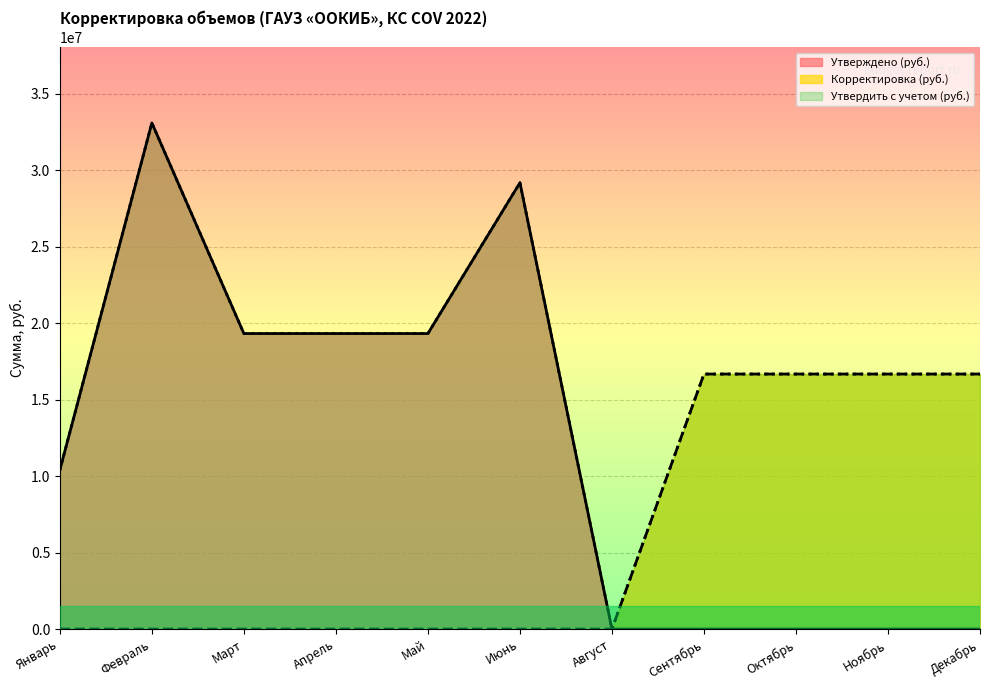

At Май, list the series in order from smallest to largest.

Корректировка (руб.), Утверждено (руб.), Утвердить с учетом (руб.)